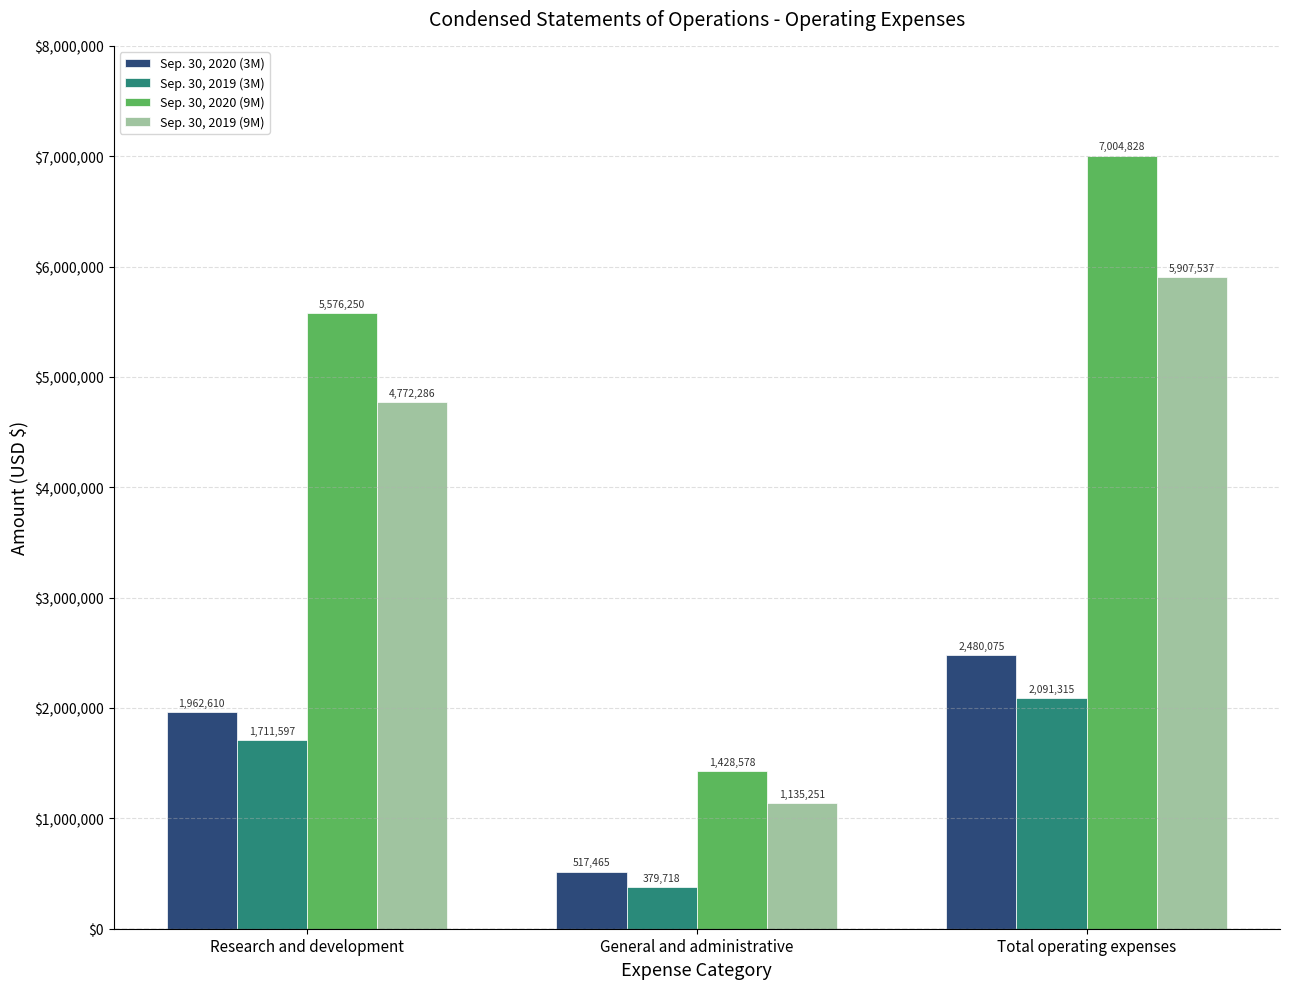

What are all the series names shown in the legend?

Sep. 30, 2020 (3M), Sep. 30, 2019 (3M), Sep. 30, 2020 (9M), Sep. 30, 2019 (9M)